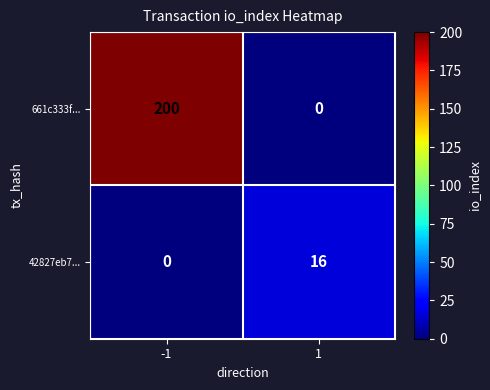

Reading right to left, what are all the values shown in this chart?

661c333f...: 1=0	-1=200
42827eb7...: 1=16	-1=0